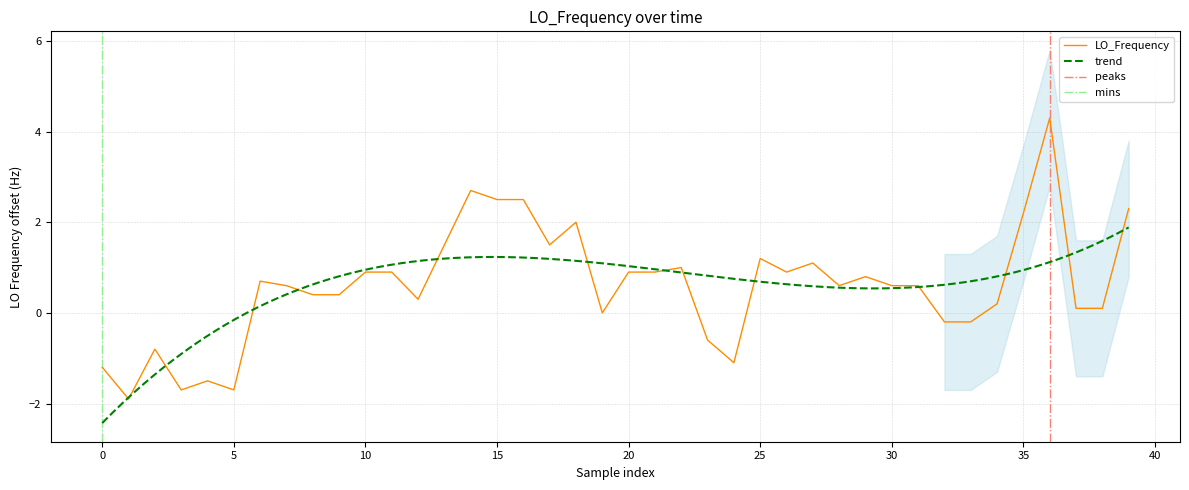

What is the minimum value for LO_Frequency?

-1.9